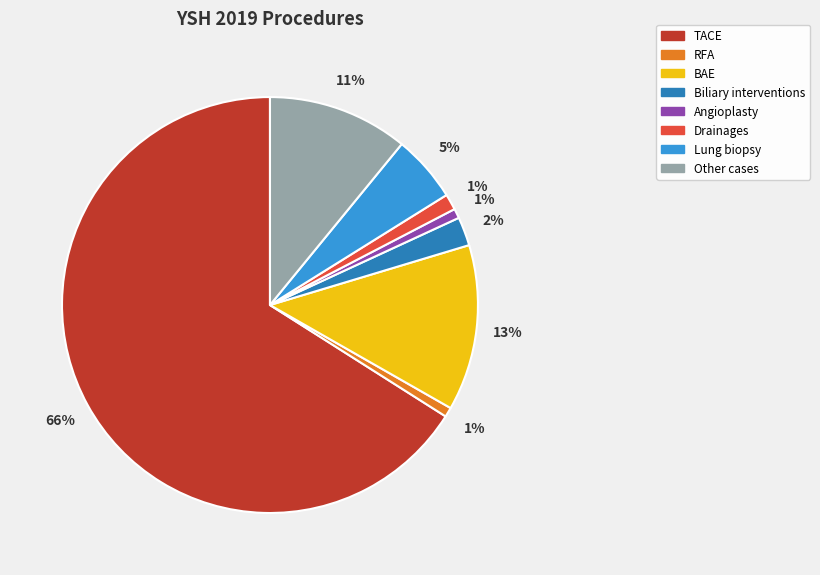

The TACE slice represents 73% of the pie. True or false?

False